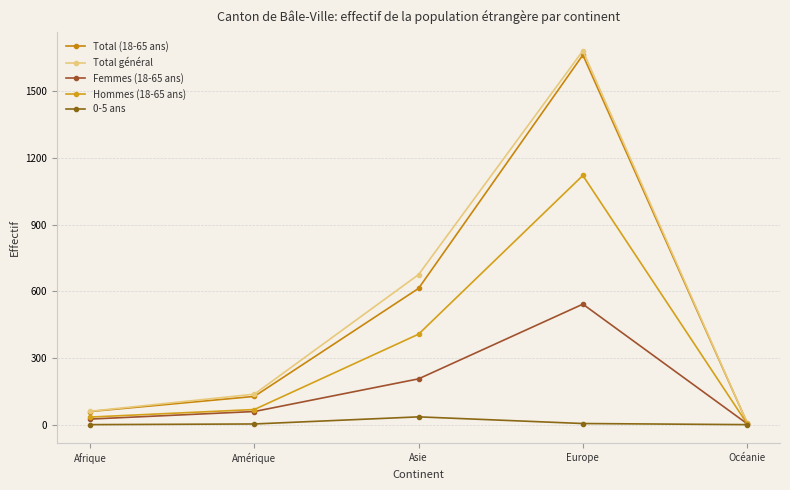

How many lines are shown in the chart?

5